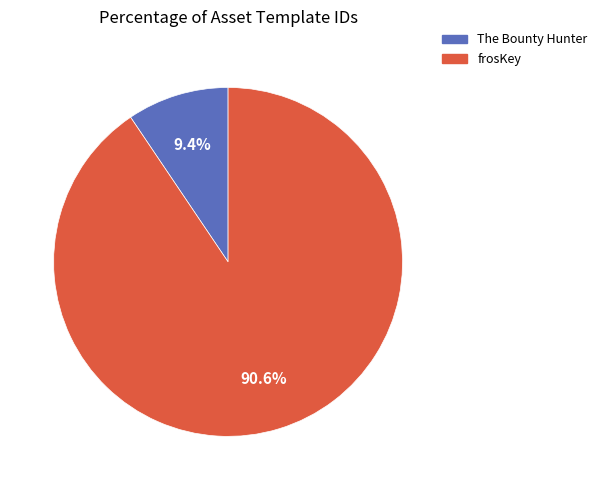

Is there a majority slice in this chart?

Yes